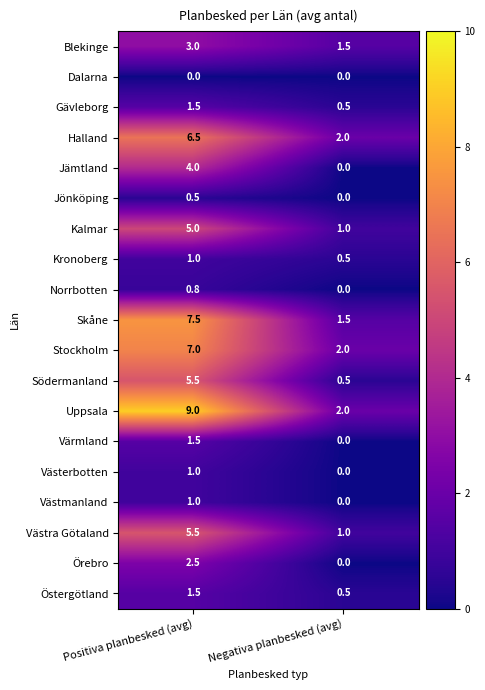

What is the difference between the highest and lowest values at Positiva planbesked (avg)?

9.0